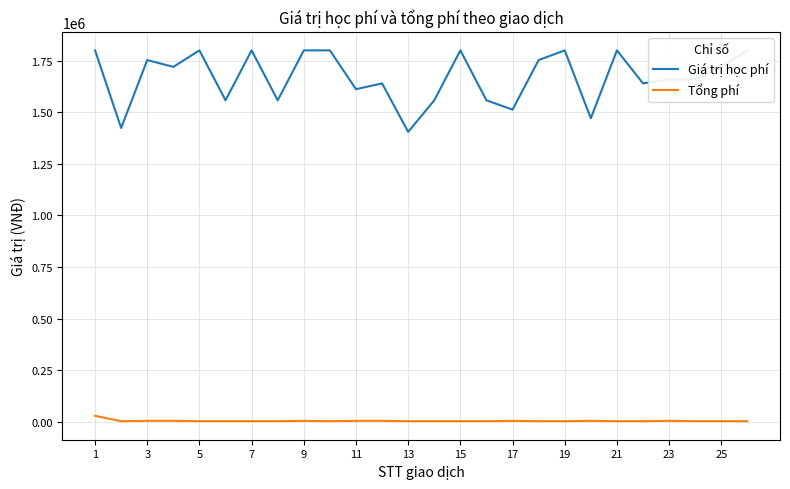

How many interior local valleys does the Tổng phí series have?

2